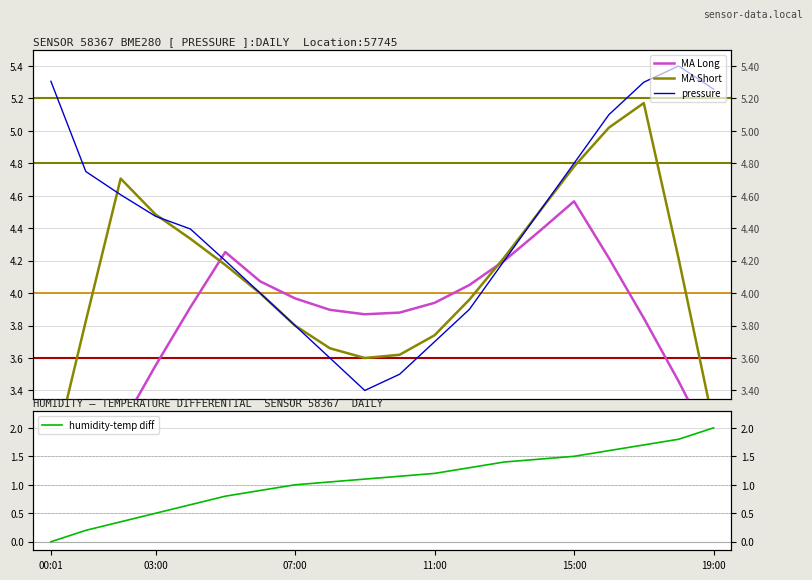

At 16, list the series in order from smallest to largest.

humidity-temp diff, MA Long, MA Short, pressure